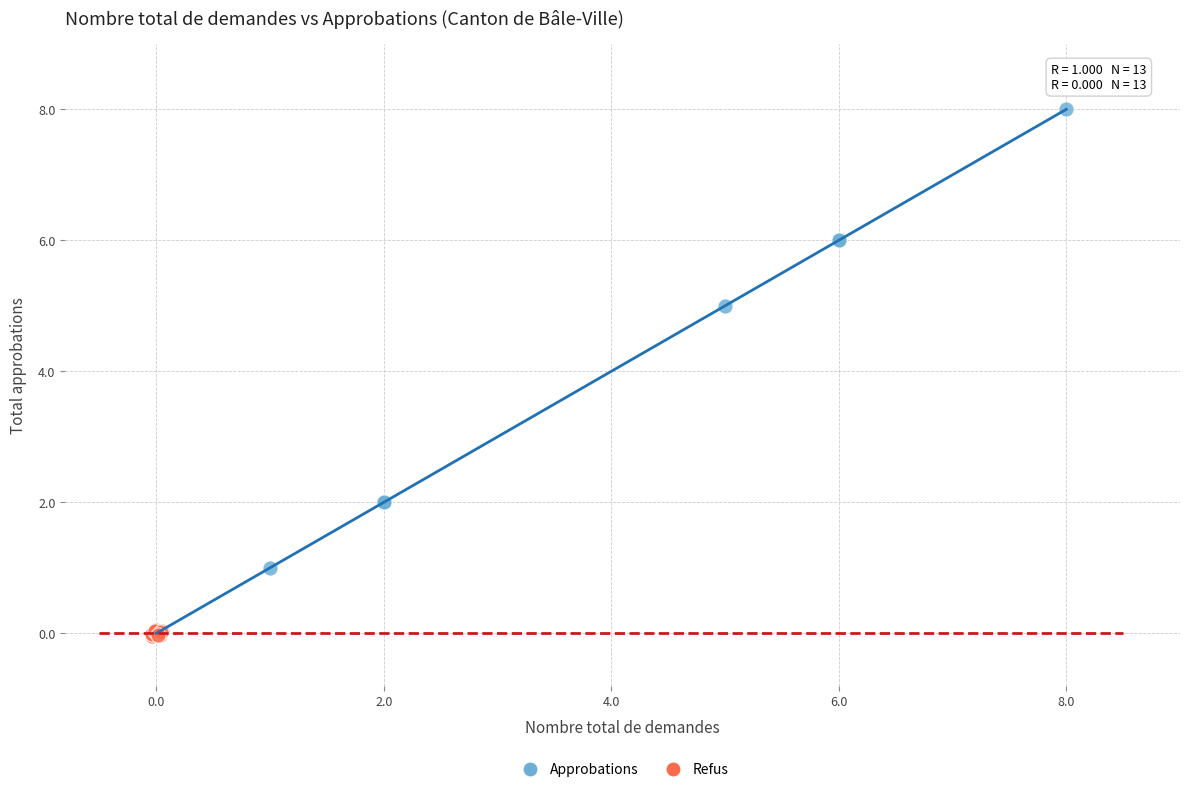

Which series has the largest Y range (max minus min)?

Approbations